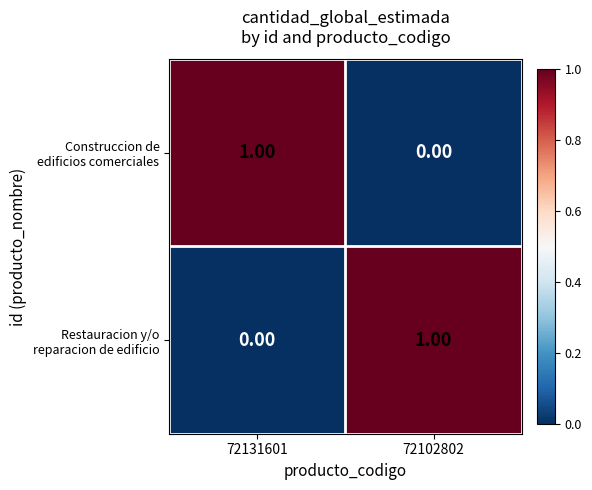

How many categories are shown in the chart?

2